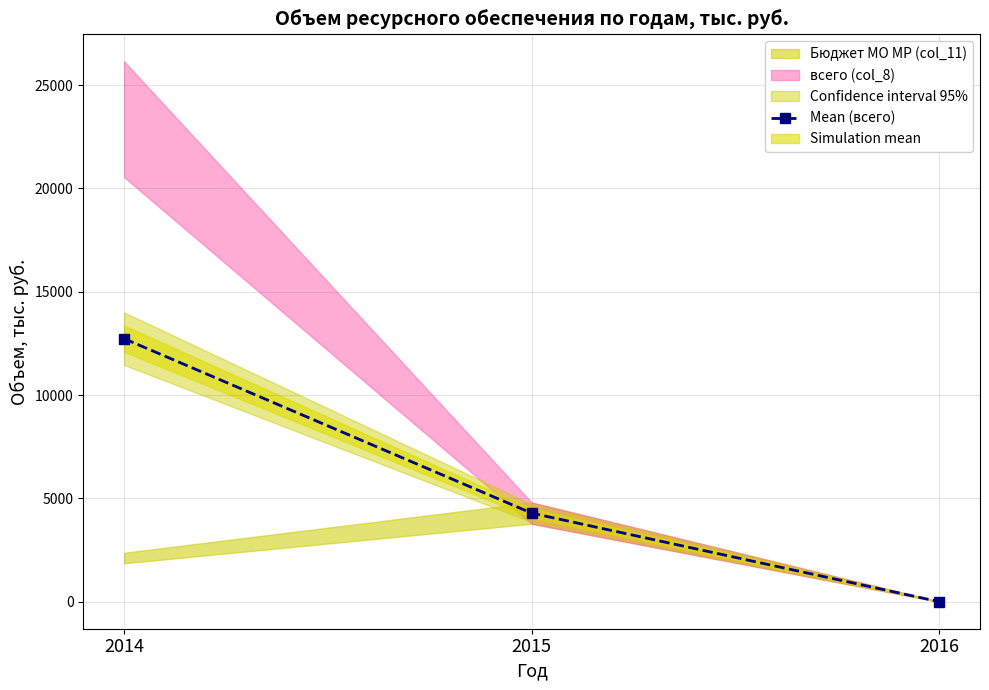

What is the greatest value displayed?

12728.6